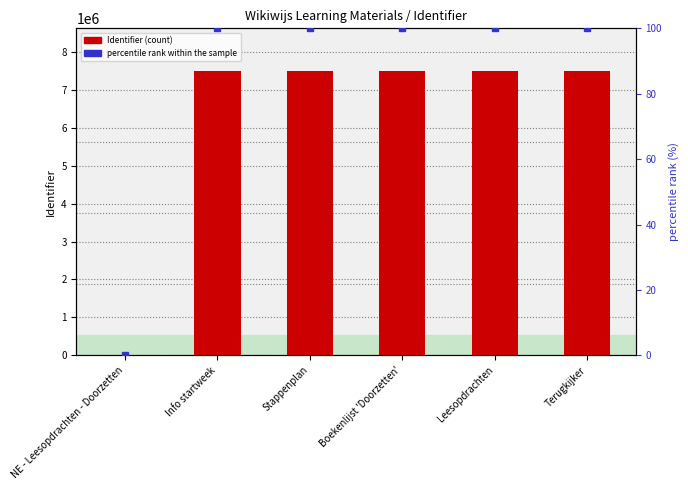

Which label corresponds to the largest value in the chart?

Terugkijker